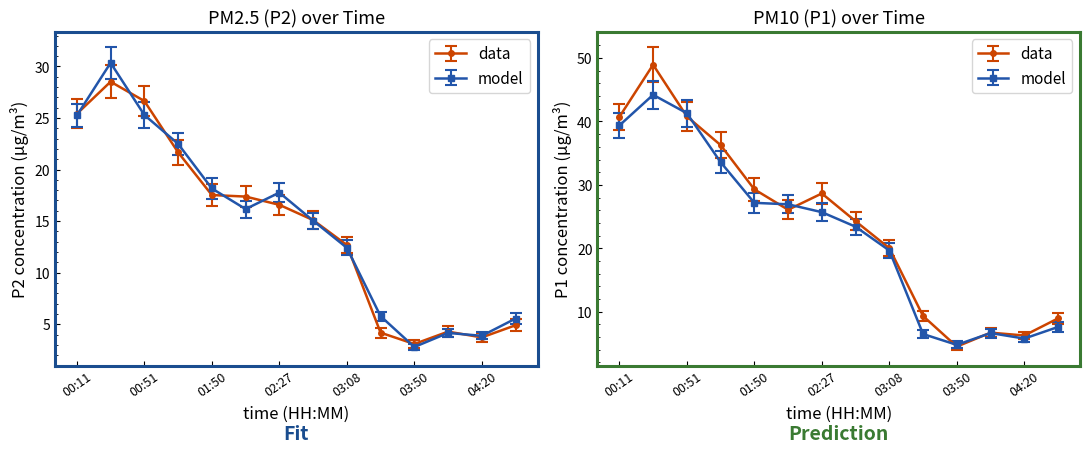

Which series has the widest spread of values?

P1